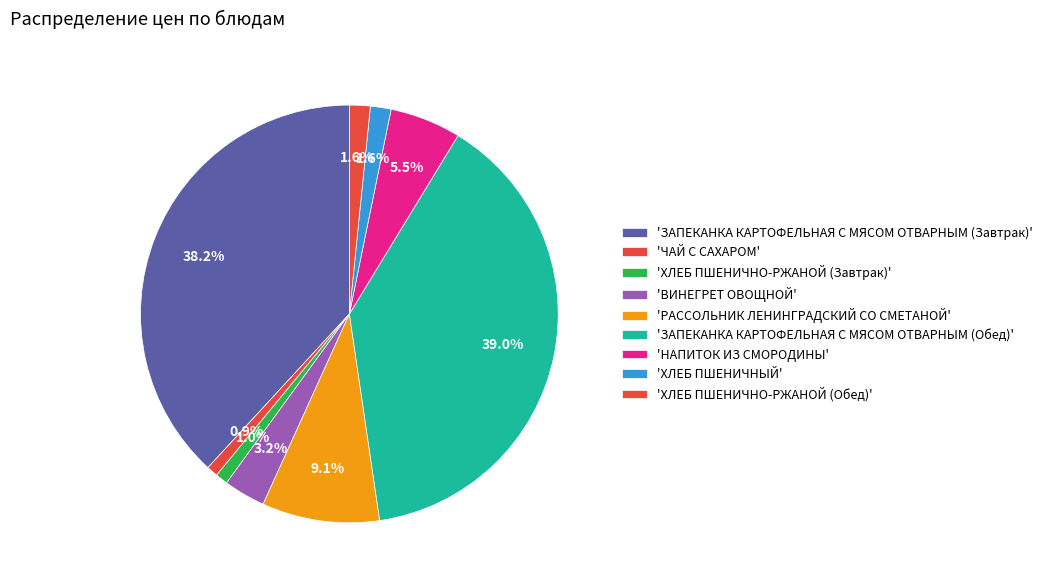

How many slices are in this pie chart?

9